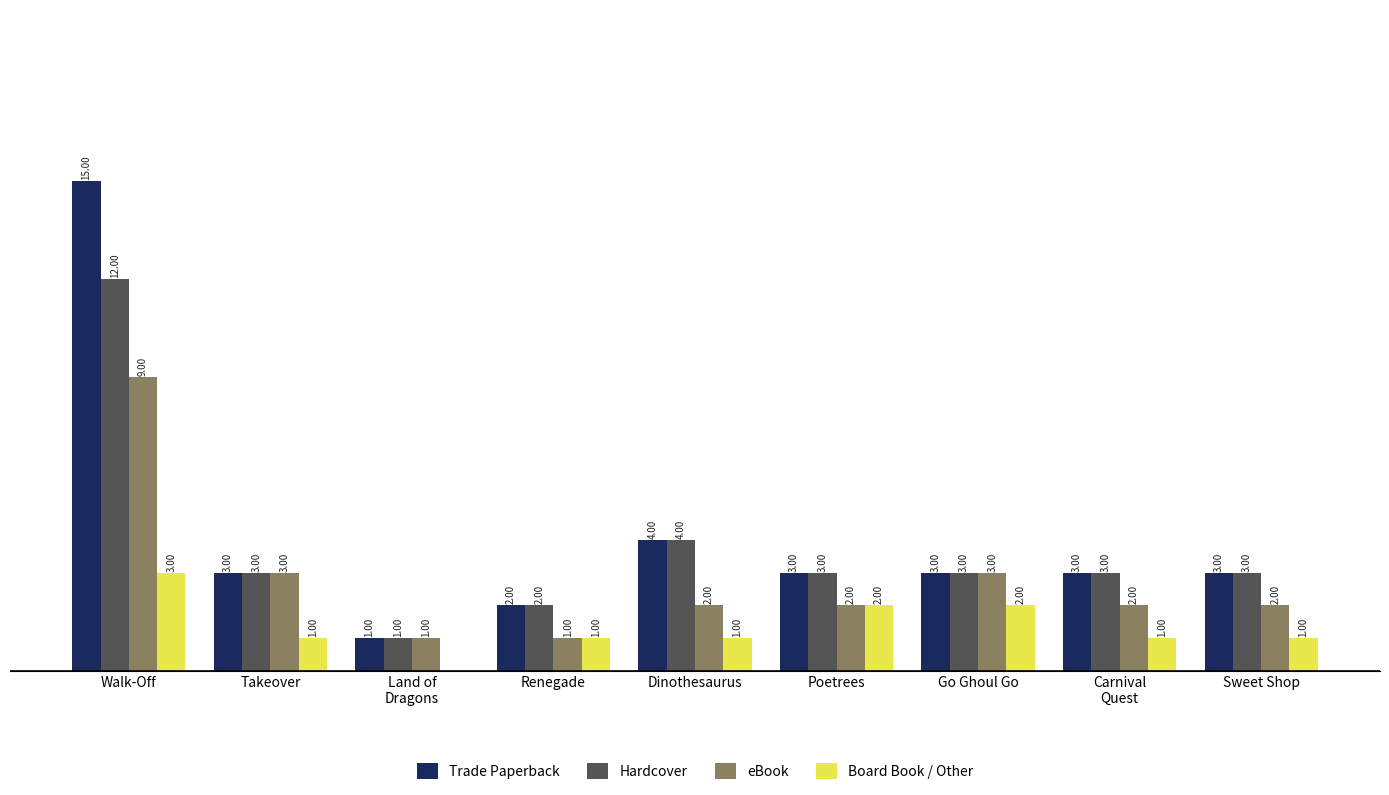

Where does the Hardcover series first go above 3?

Walk-Off